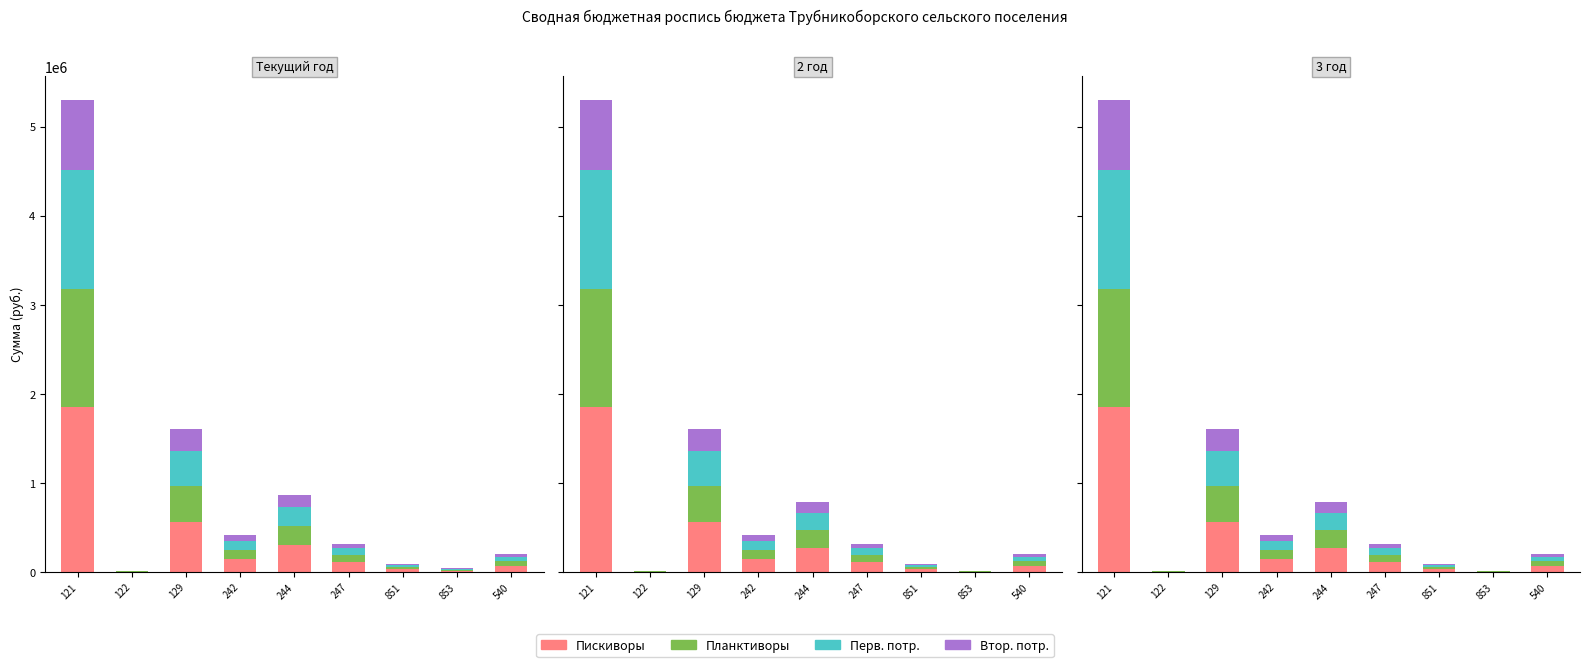

What is the total value across all series at 121?

5304248.0